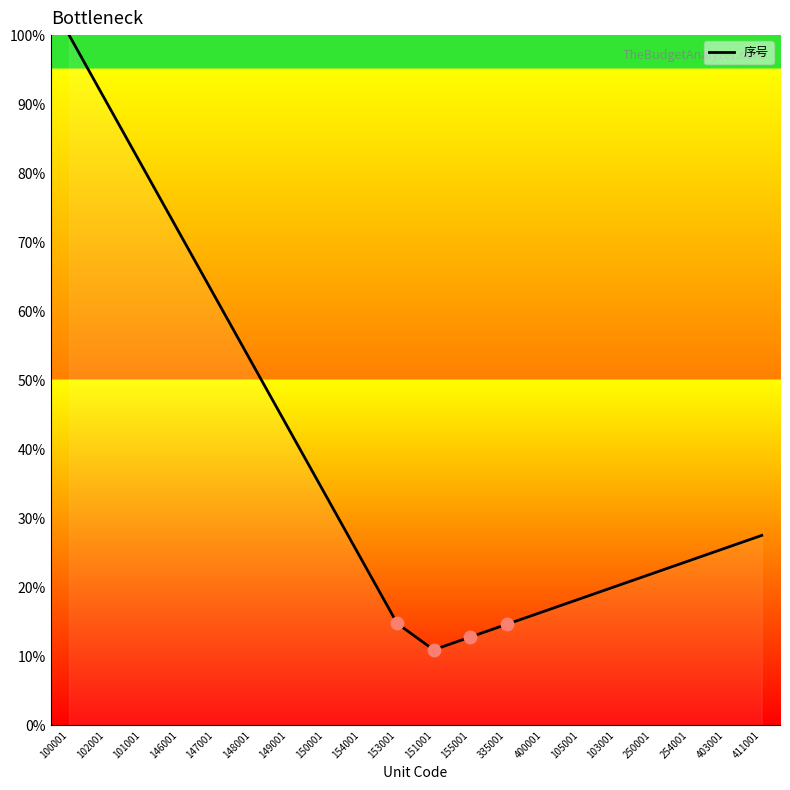

What is the ratio of the value at 411001 to the value at 250001?

1.3